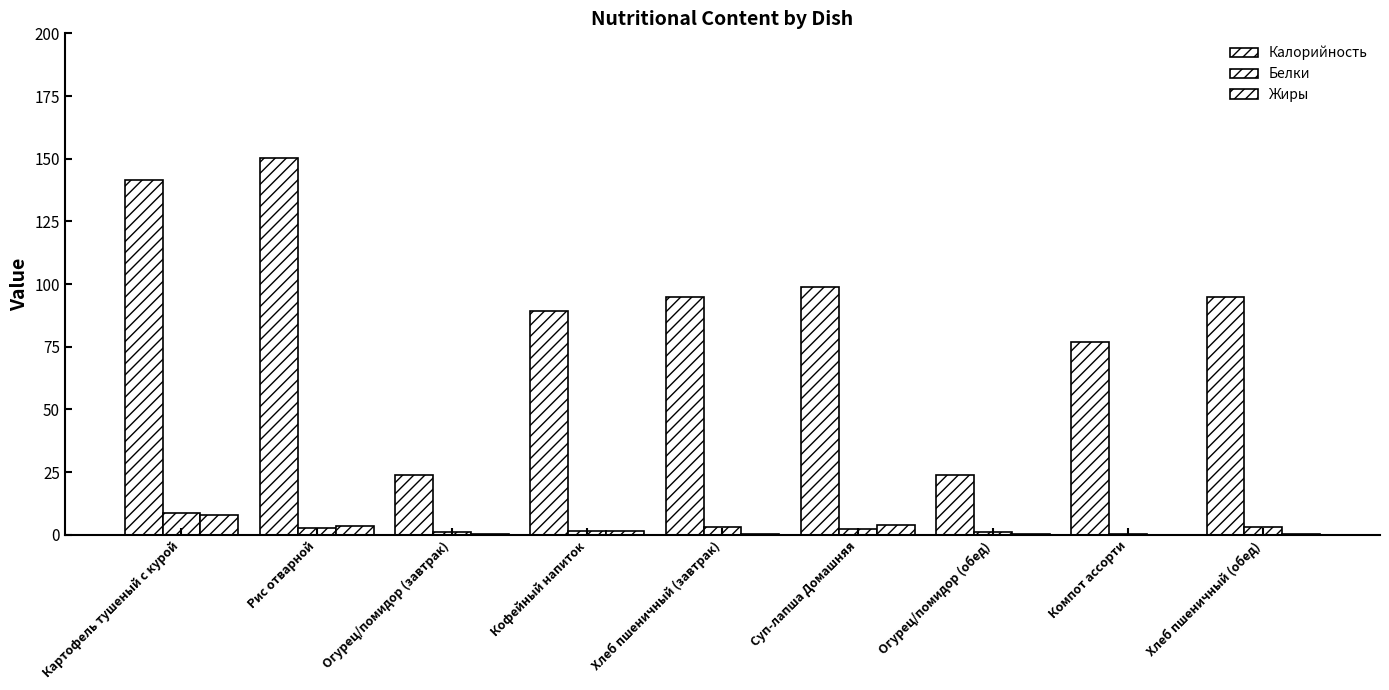

What is the label of the 4th bar from the right?

Суп-лапша Домашняя